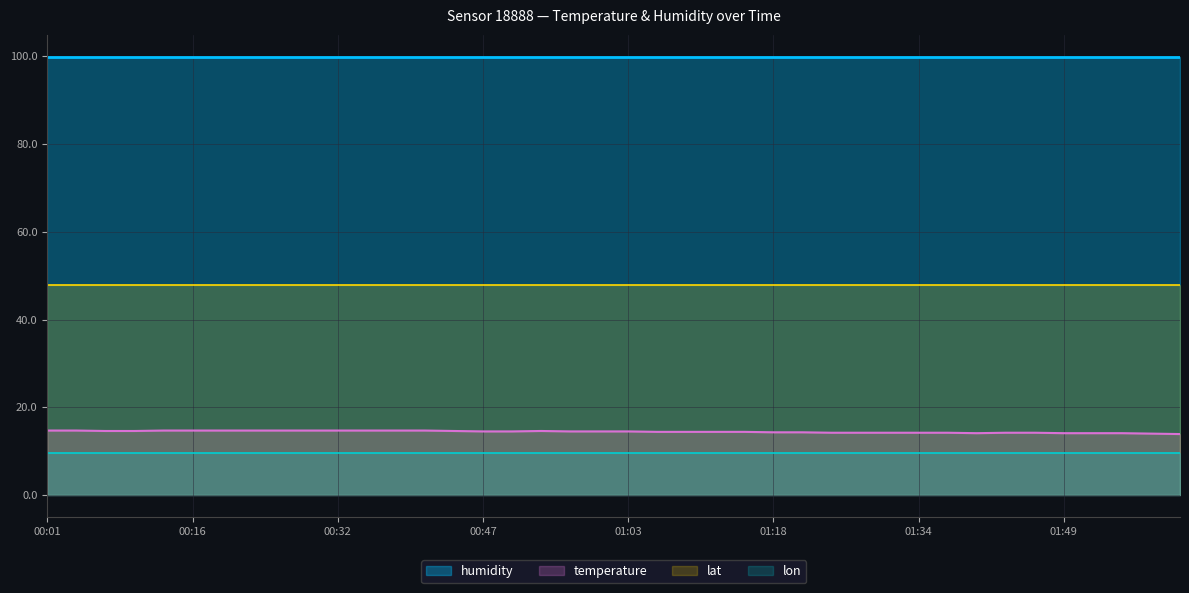

What is the total value across all series at 01:37?

171.5